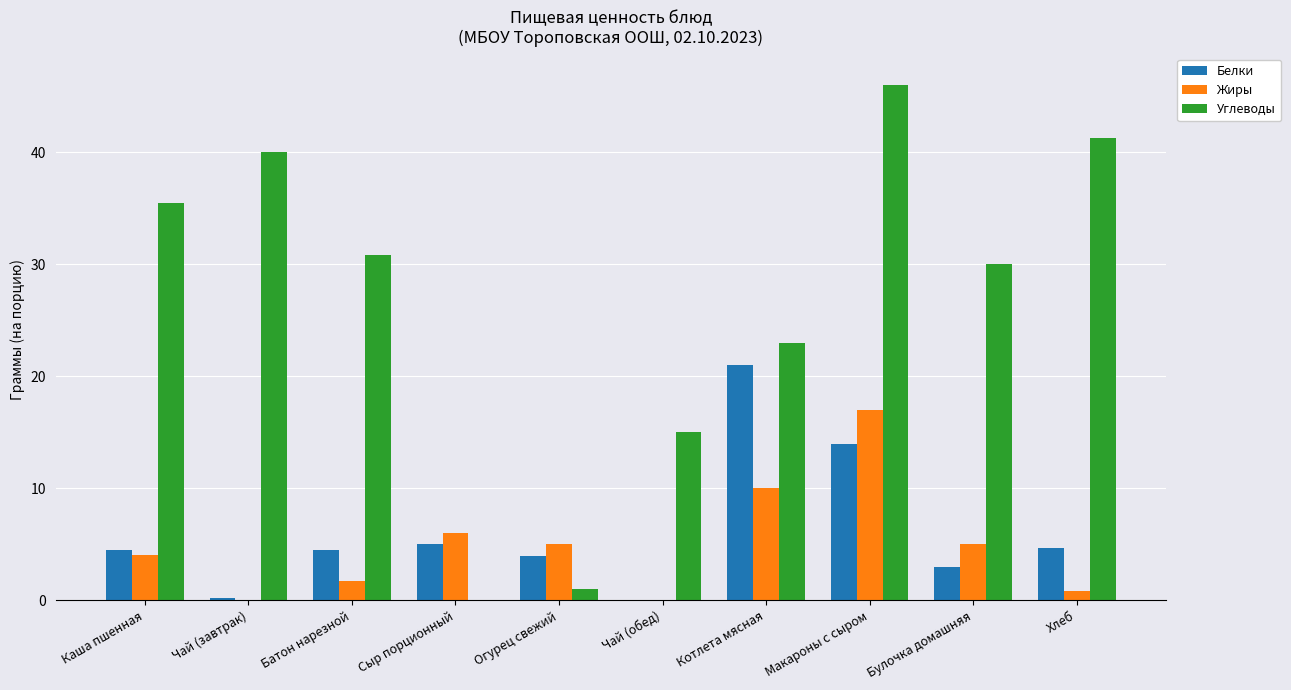

What is the difference between the Белки values at Хлеб and Котлета мясная?

16.3